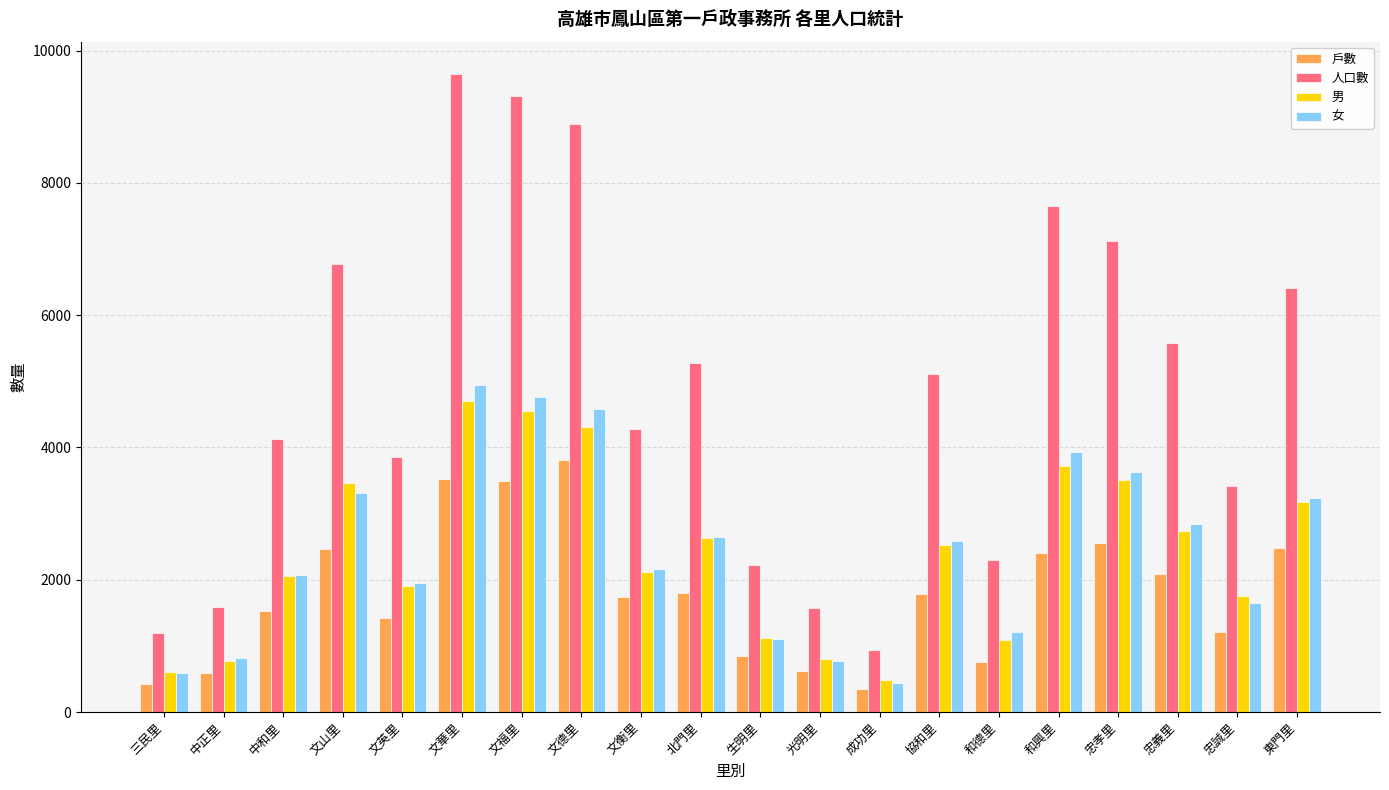

Which label corresponds to the largest value in the chart?

文華里